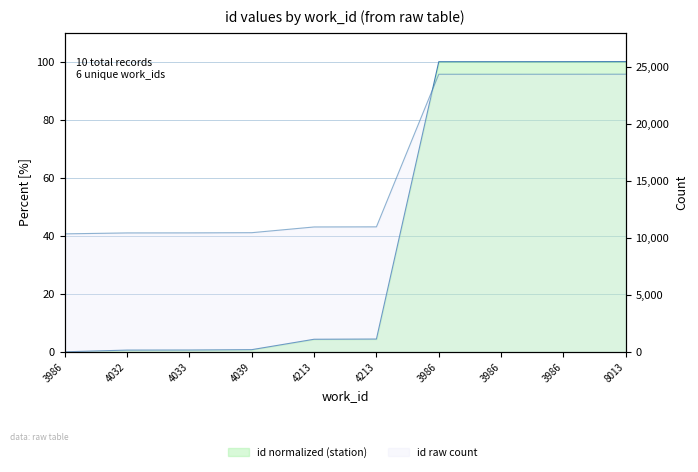

Which series has the largest total across all categories?

id raw count